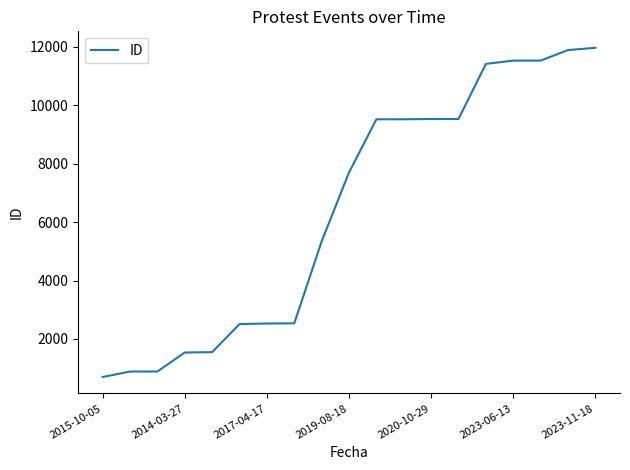

What is the greatest value displayed?

11967